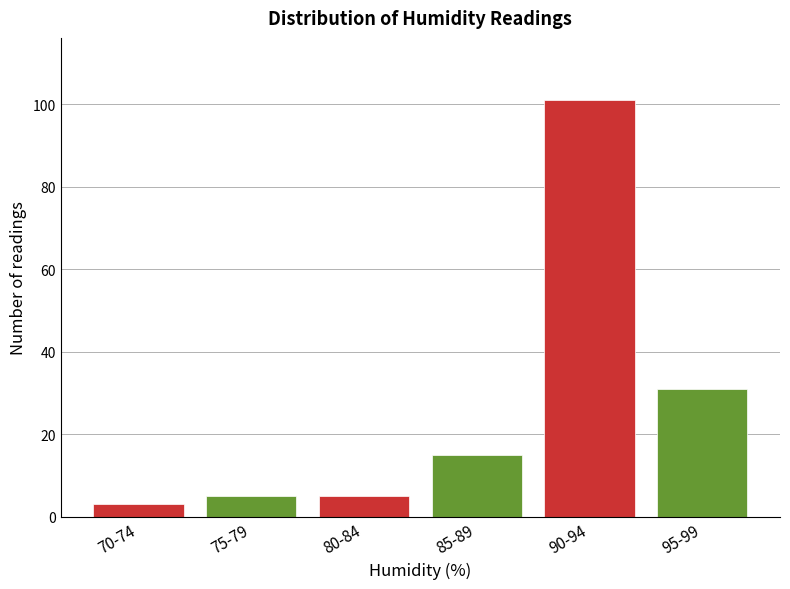

Reading left to right, transcribe all the data shown in this chart.

70-74=3	75-79=5	80-84=5	85-89=15	90-94=101	95-99=31